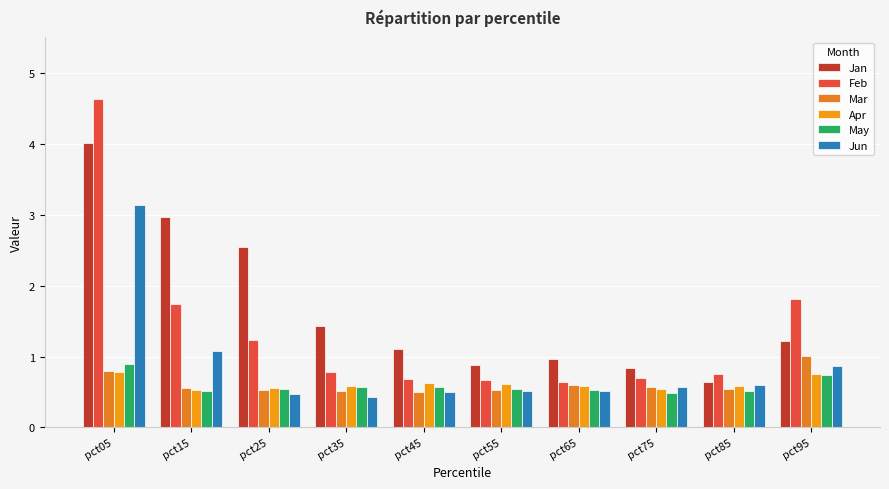

What is the value of the May bar at the 10th from the left?

0.7